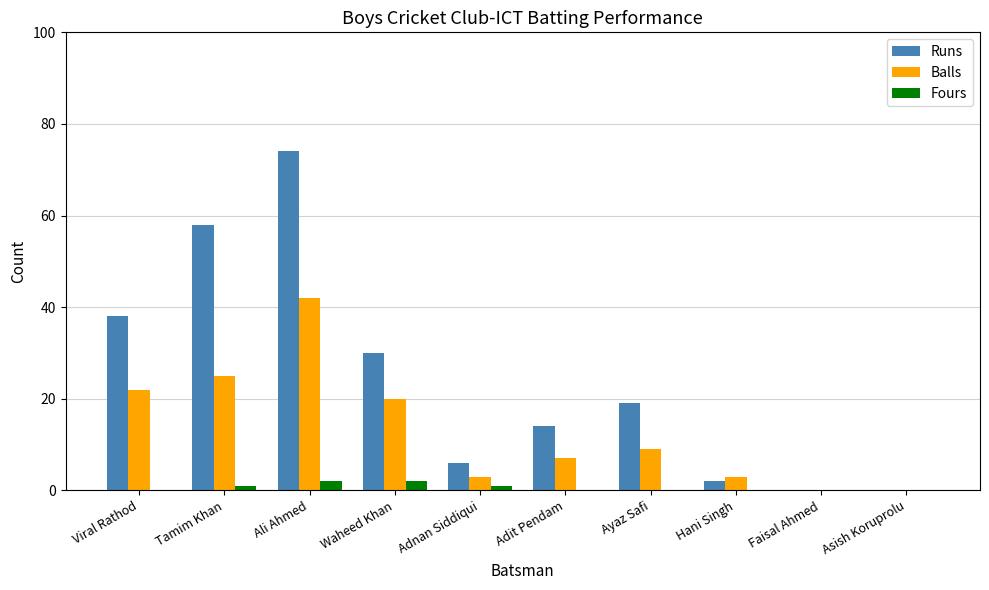

The value of Fours at Adnan Siddiqui is 1. True or false?

True